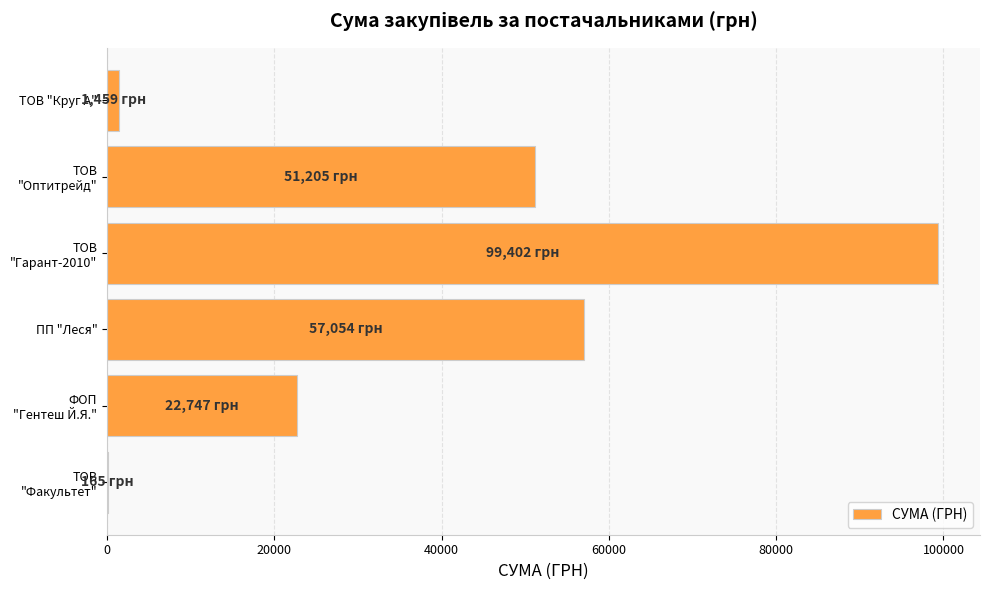

What value does the data have at ПП "Леся"?

57054.2